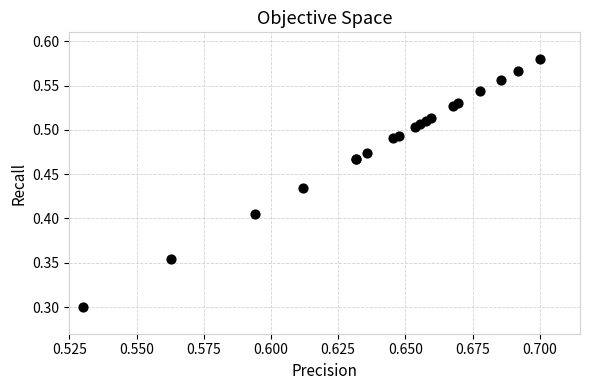

What Y value in the scatter plot is closest to 0?

0.3